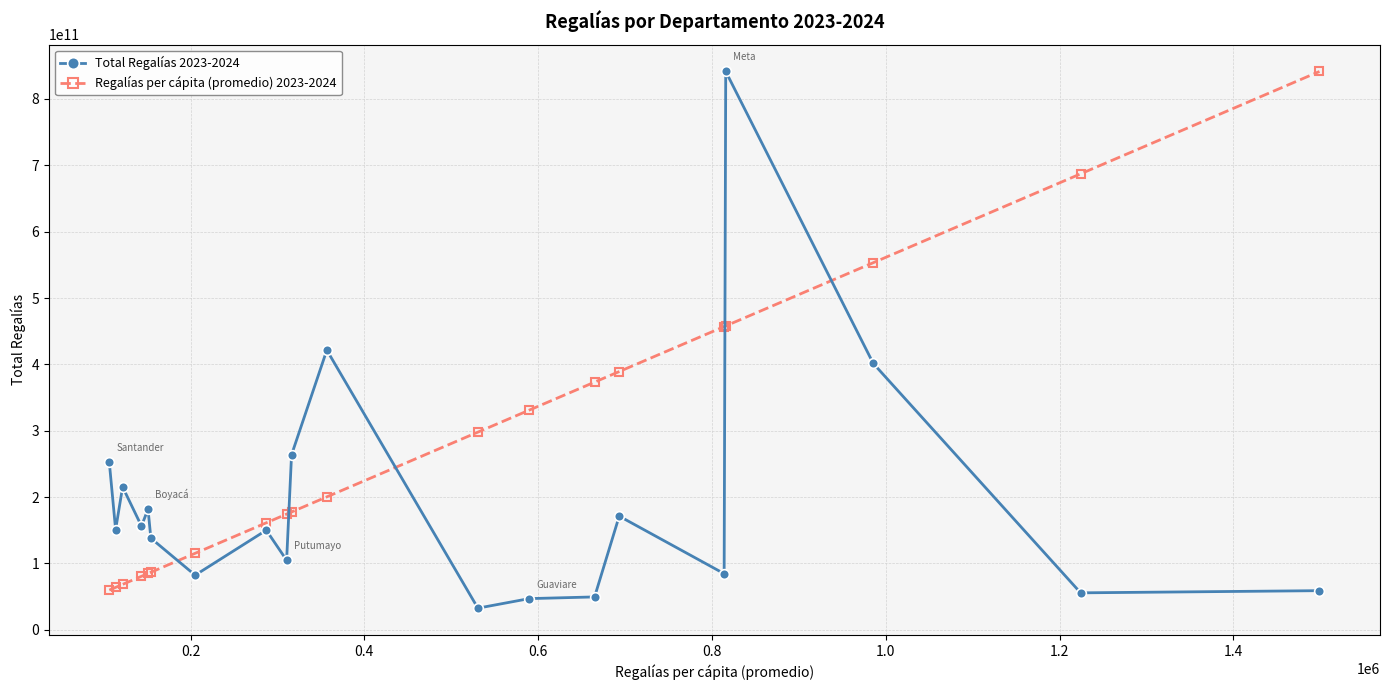

What is the difference between the second highest and minimum values in the Total Regalías 2023-2024 series?

388935926294.1